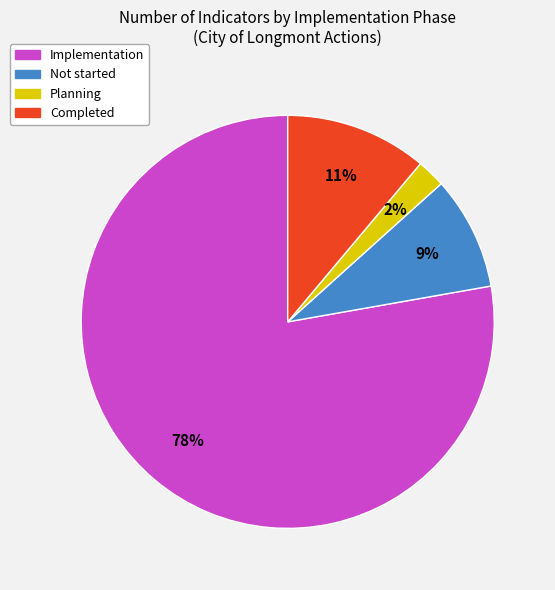

Combined, do Completed and Not started account for over 50%?

No